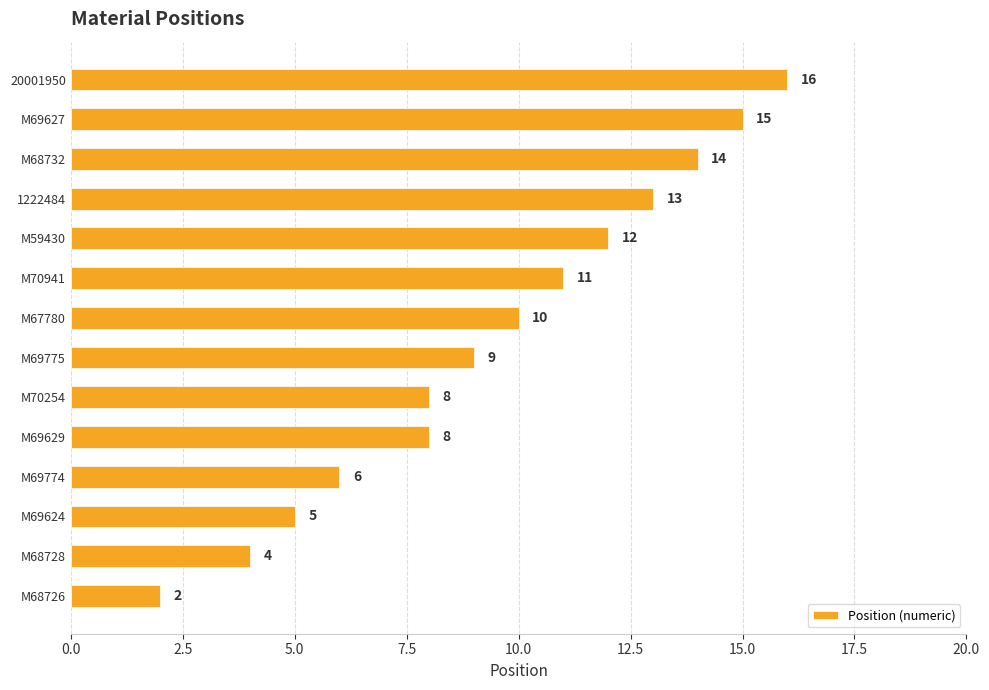

Does the chart contain stacked bars?

No